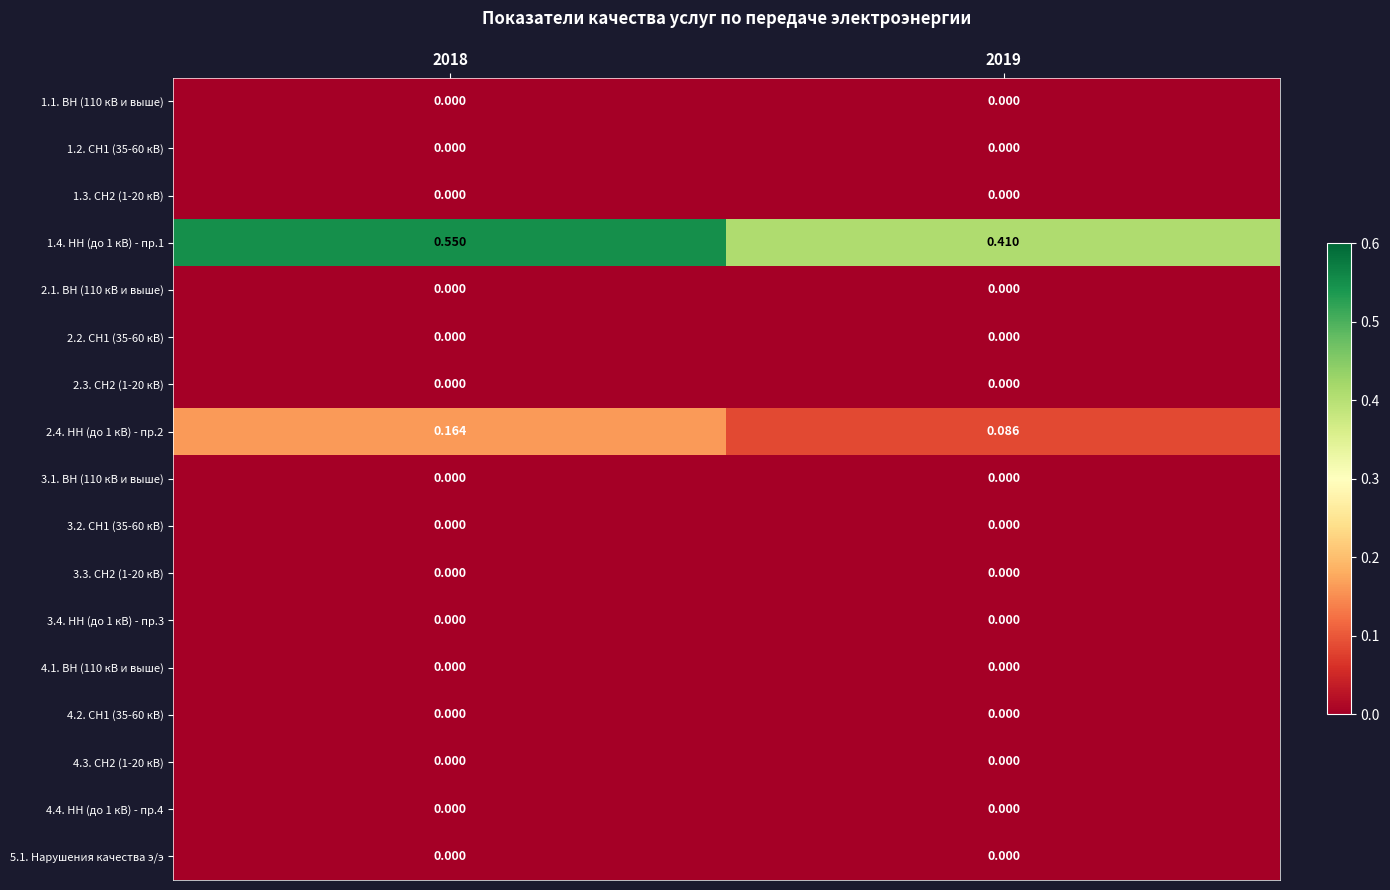

Reading left to right, list all the values displayed in this chart.

1.1. ВН (110 кВ и выше): 2018=0.0	2019=0.0
1.2. СН1 (35-60 кВ): 2018=0.0	2019=0.0
1.3. СН2 (1-20 кВ): 2018=0.0	2019=0.0
1.4. НН (до 1 кВ) - пр.1: 2018=0.6	2019=0.4
2.1. ВН (110 кВ и выше): 2018=0.0	2019=0.0
2.2. СН1 (35-60 кВ): 2018=0.0	2019=0.0
2.3. СН2 (1-20 кВ): 2018=0.0	2019=0.0
2.4. НН (до 1 кВ) - пр.2: 2018=0.2	2019=0.1
3.1. ВН (110 кВ и выше): 2018=0.0	2019=0.0
3.2. СН1 (35-60 кВ): 2018=0.0	2019=0.0
3.3. СН2 (1-20 кВ): 2018=0.0	2019=0.0
3.4. НН (до 1 кВ) - пр.3: 2018=0.0	2019=0.0
4.1. ВН (110 кВ и выше): 2018=0.0	2019=0.0
4.2. СН1 (35-60 кВ): 2018=0.0	2019=0.0
4.3. СН2 (1-20 кВ): 2018=0.0	2019=0.0
4.4. НН (до 1 кВ) - пр.4: 2018=0.0	2019=0.0
5.1. Нарушения качества э/э: 2018=0.0	2019=0.0